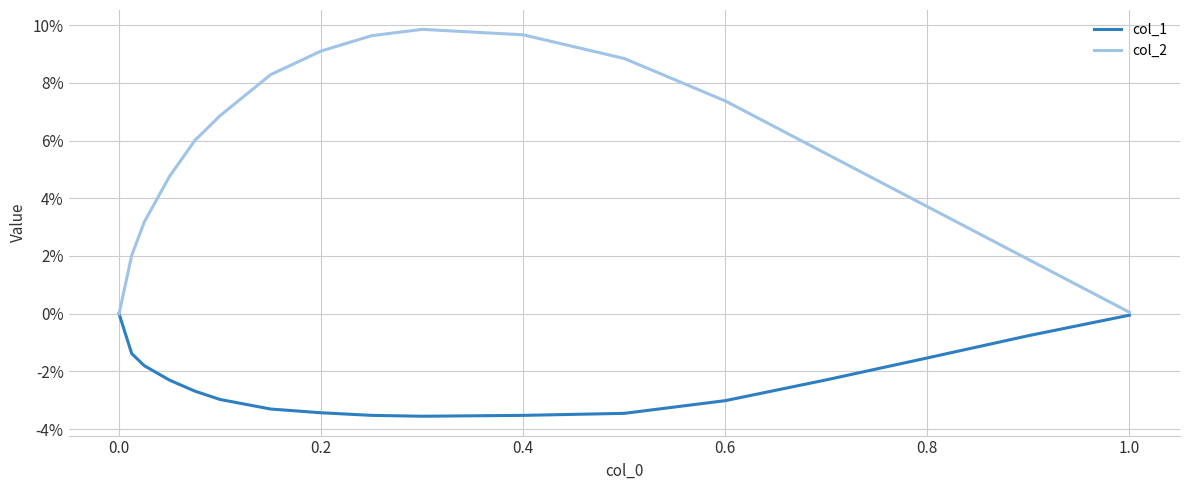

At how many categories does at least one series exceed 0?

16